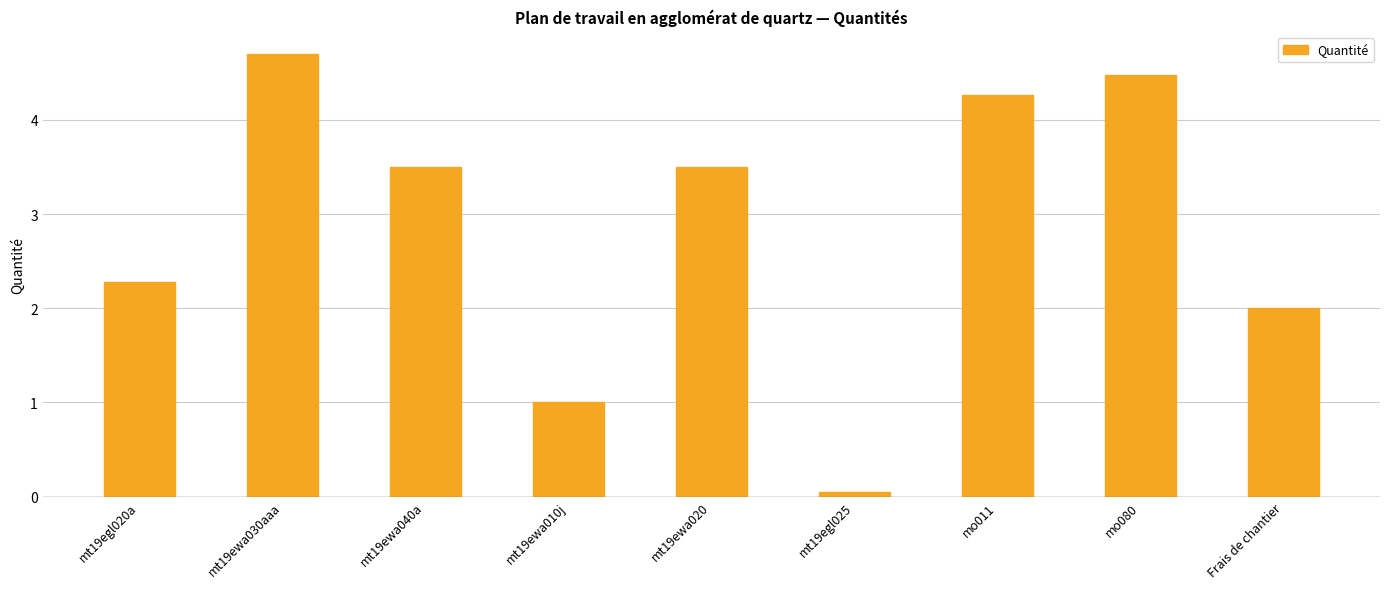

Between mt19ewa010j and mo011, which is larger?

mo011